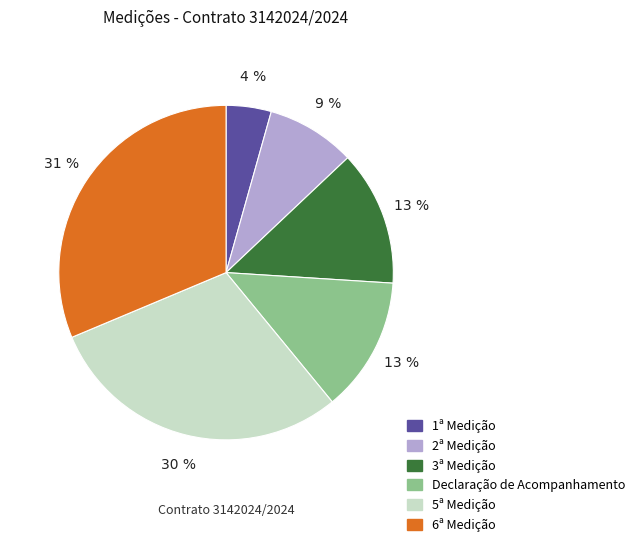

Which has a higher value, 2ª Medição or Declaração de Acompanhamento?

Declaração de Acompanhamento